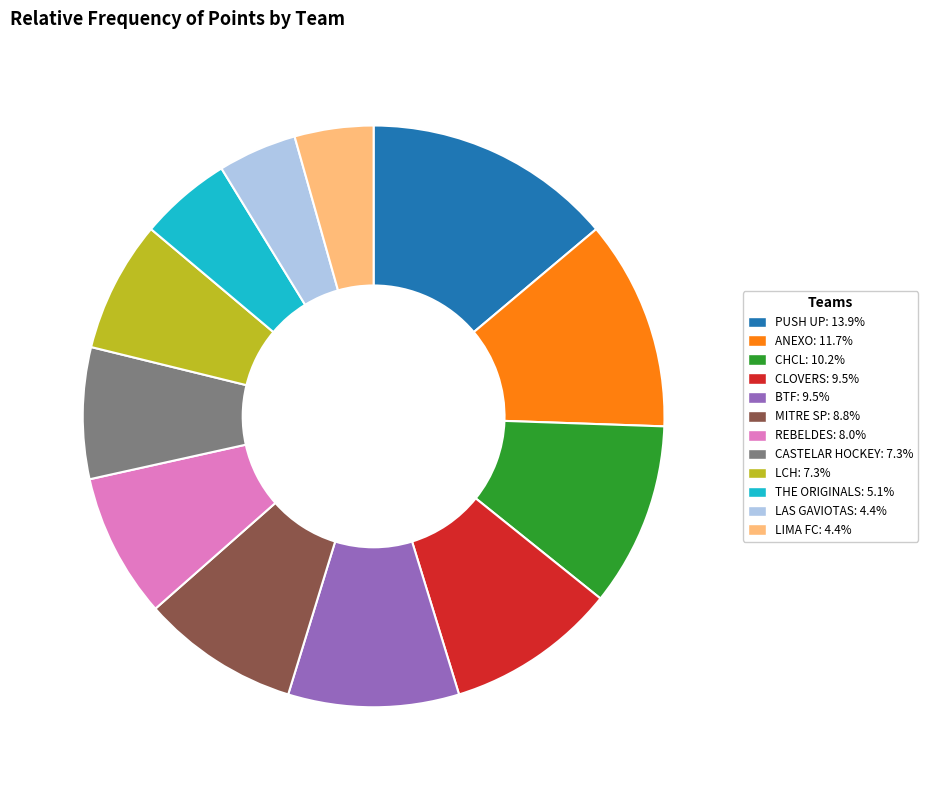

Combined, do LCH and MITRE SP account for over 50%?

No